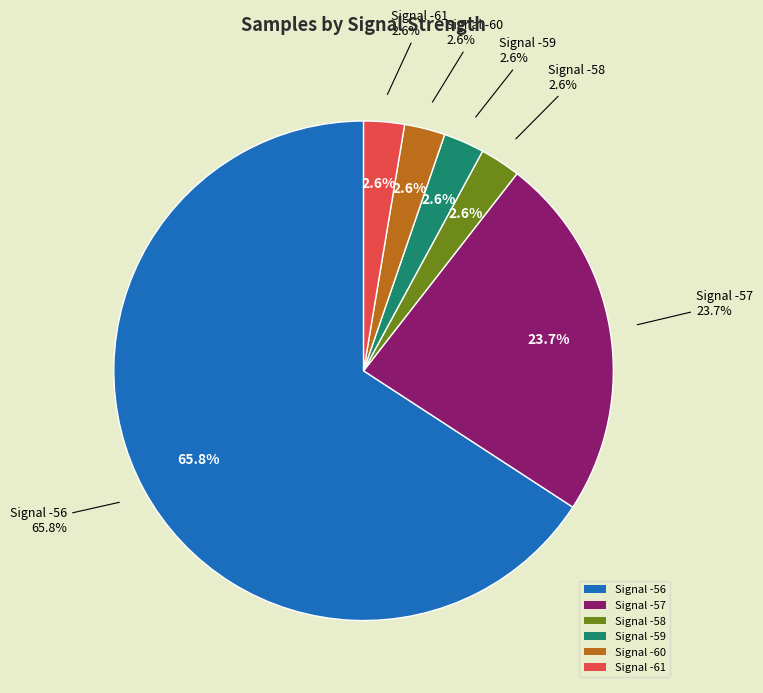

Is the sum of -56 (00:21) and -56 (00:28) greater than half?

No